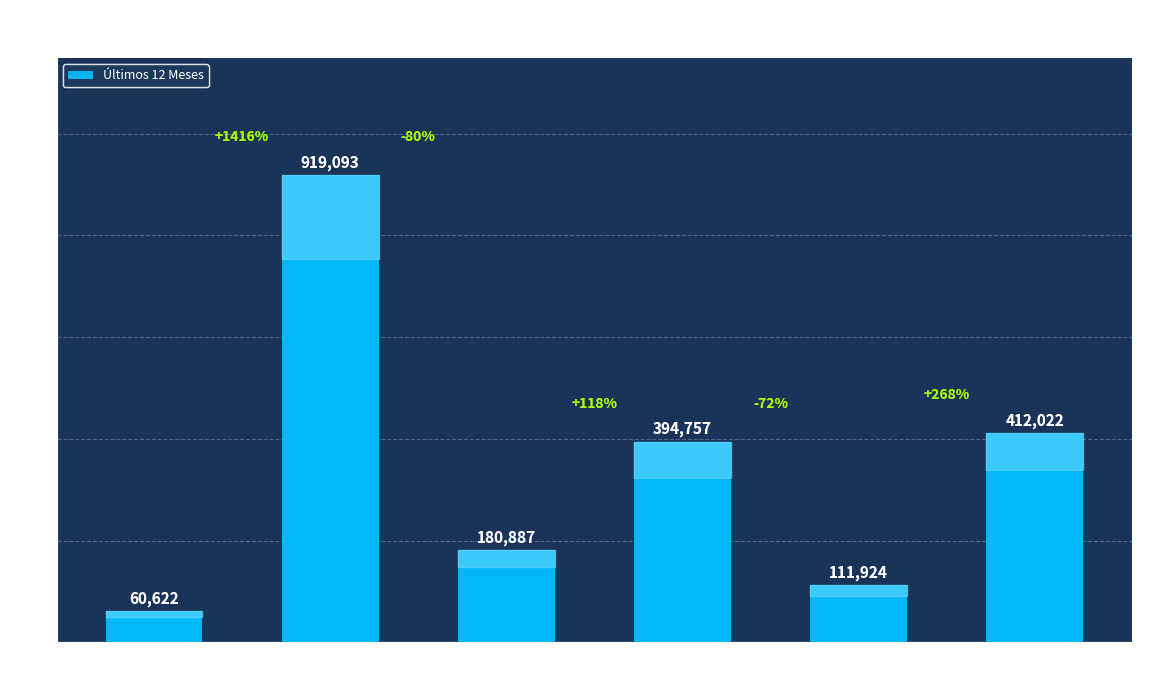

What is the difference between the maximum and minimum values?

858471